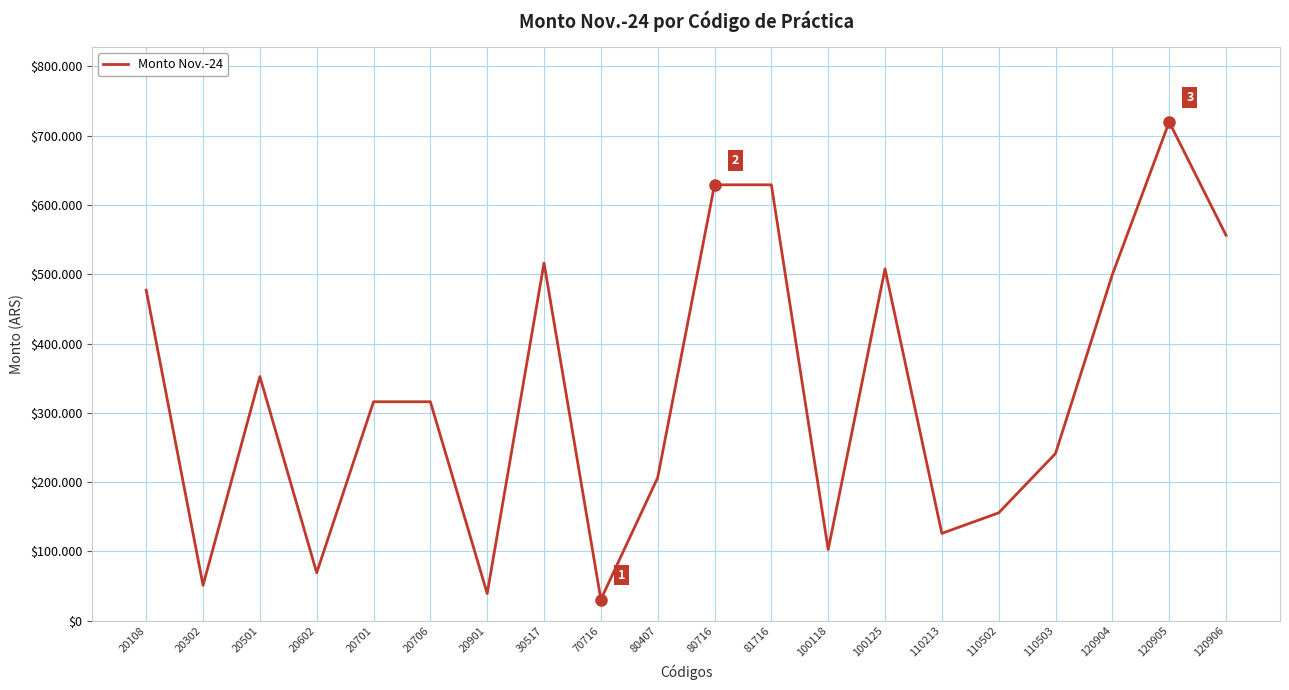

Between 20901 and 70716, which is larger?

20901